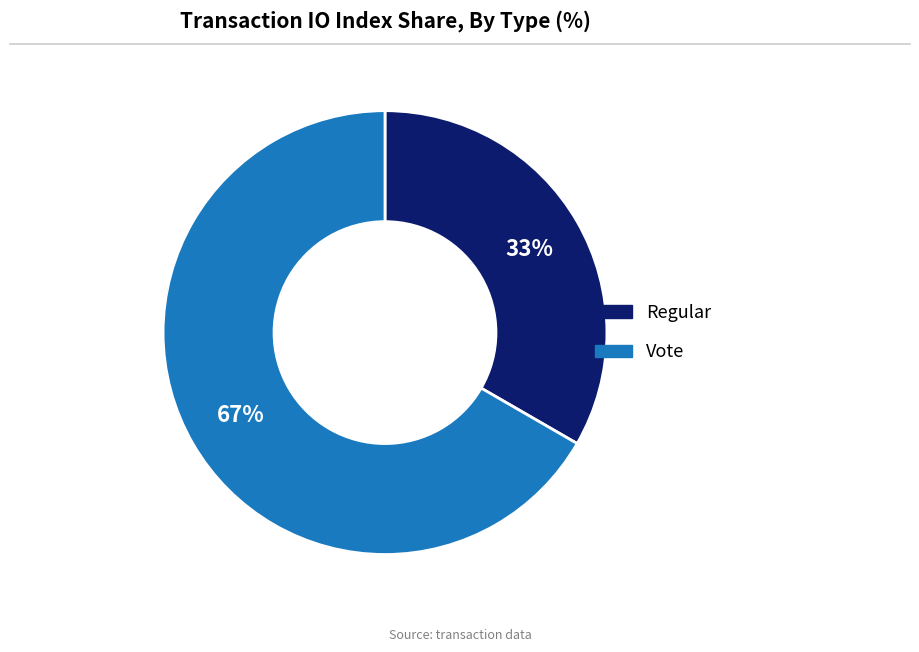

Rank the categories by value from highest to lowest.

Vote, Regular